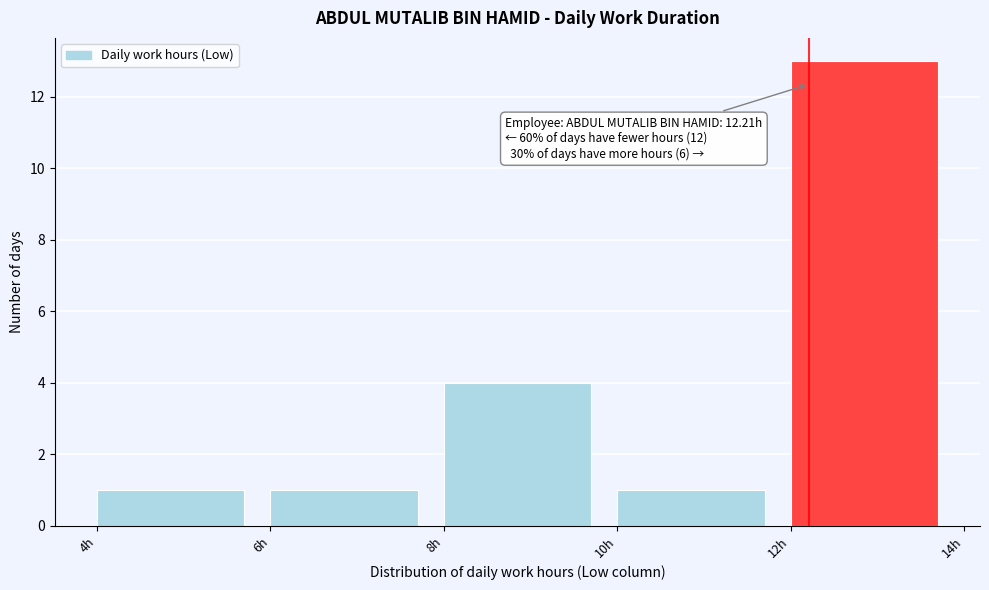

Over which range of the x-axis is the bar tallest?

12 to 14